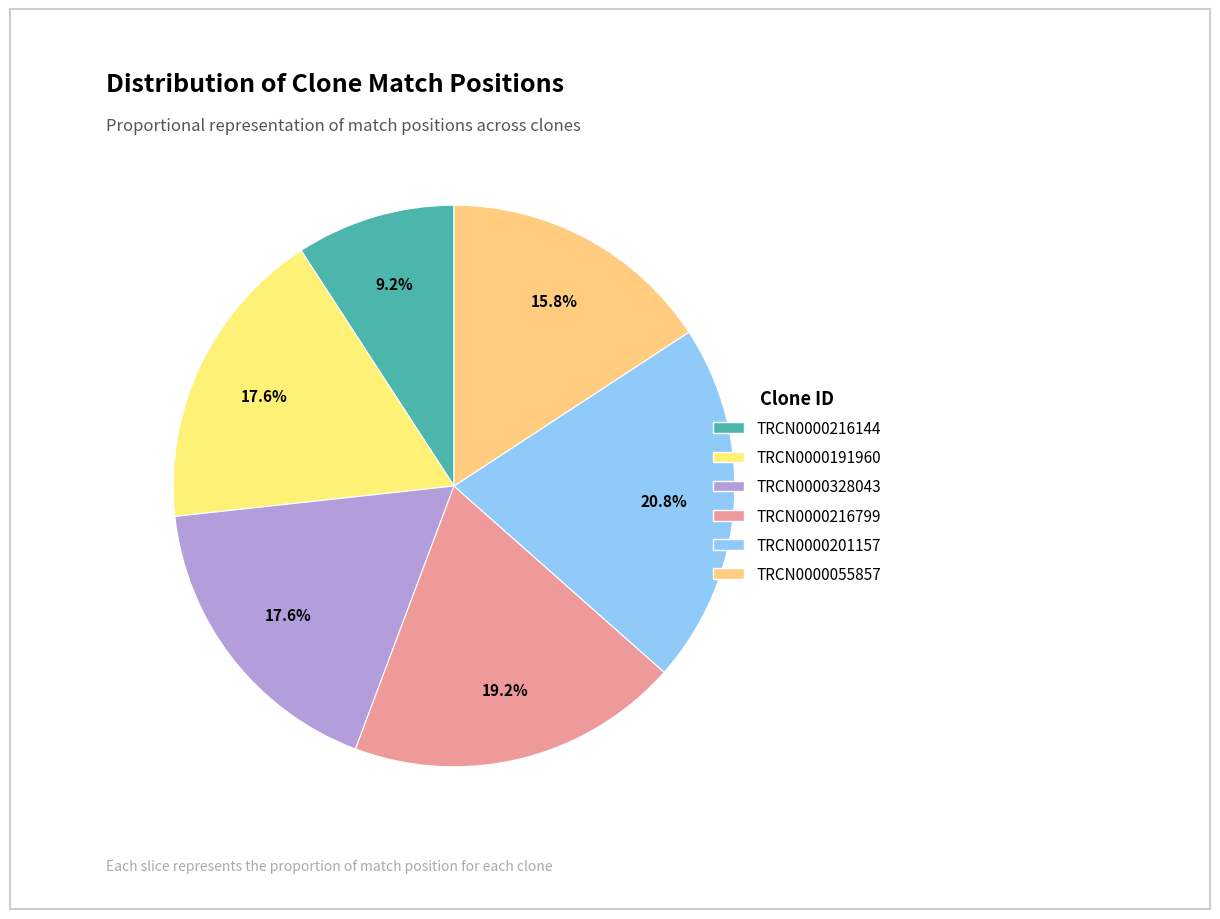

The TRCN0000201157 slice represents 32% of the pie. True or false?

False